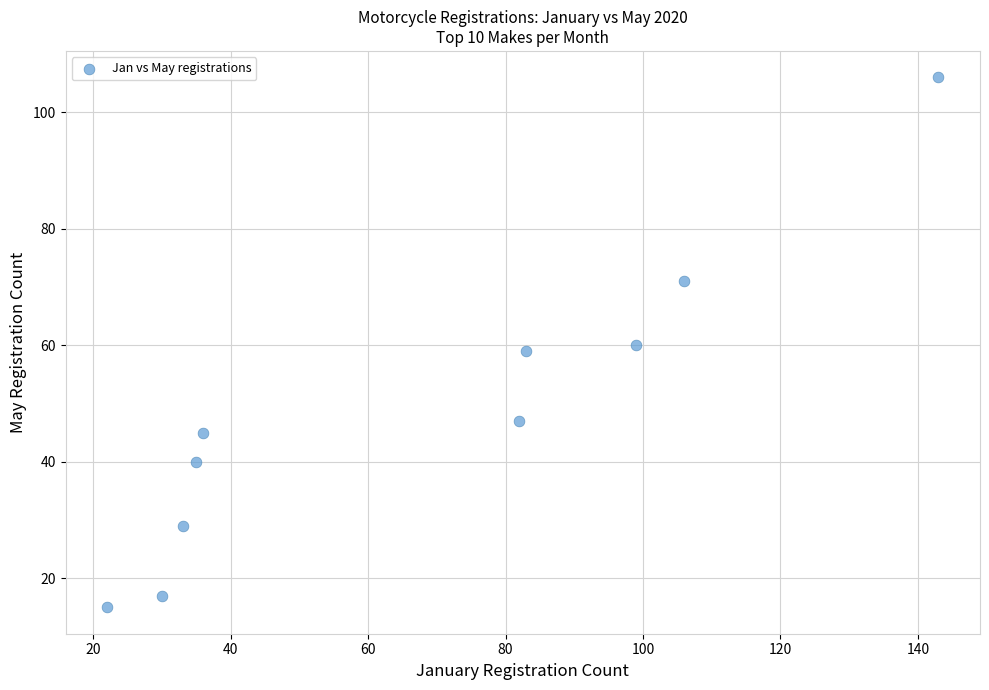

What is the average Y value?

49